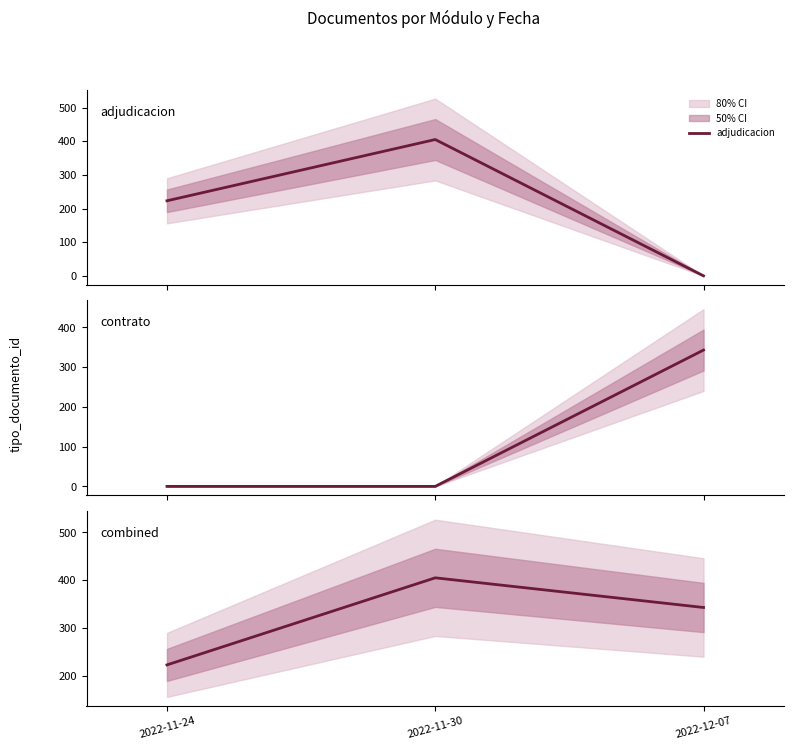

What is the difference between the highest and lowest values at 2022-11-24?

223